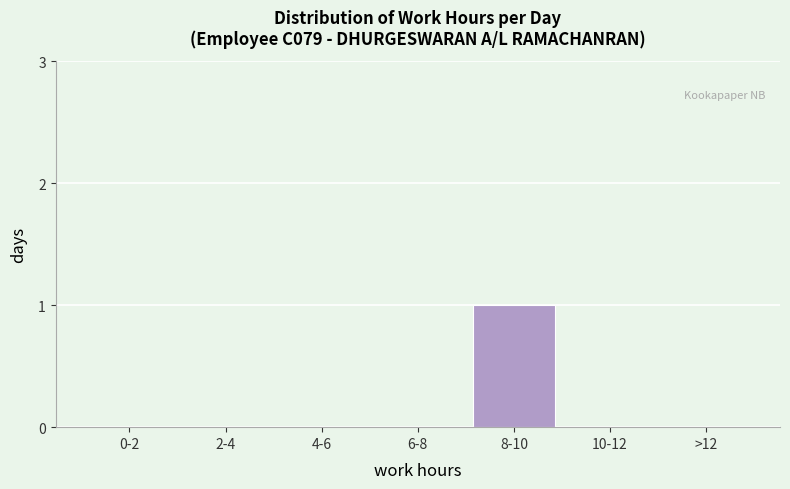

Reading left to right, transcribe all the data shown in this chart.

0-2=0	2-4=0	4-6=0	6-8=0	8-10=1	10-12=0	>12=0